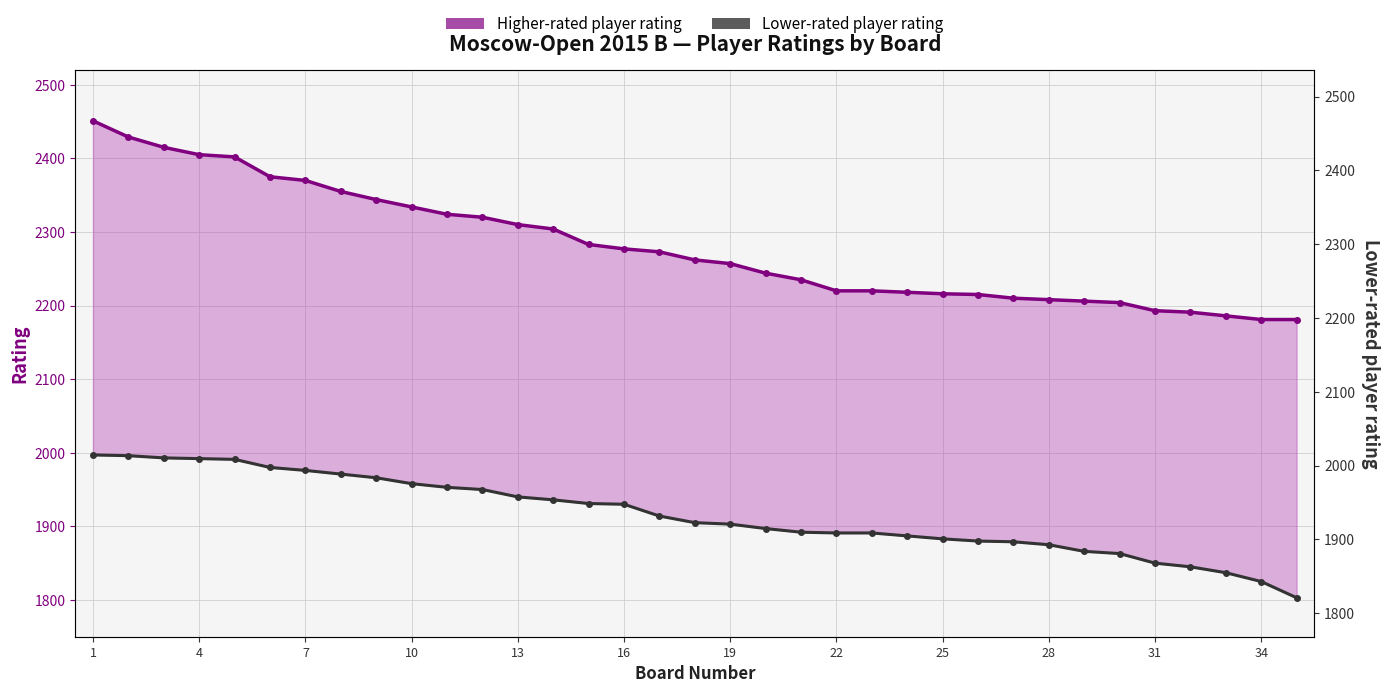

What is the difference between the Higher-rated player rating values at 31 and 13?

113